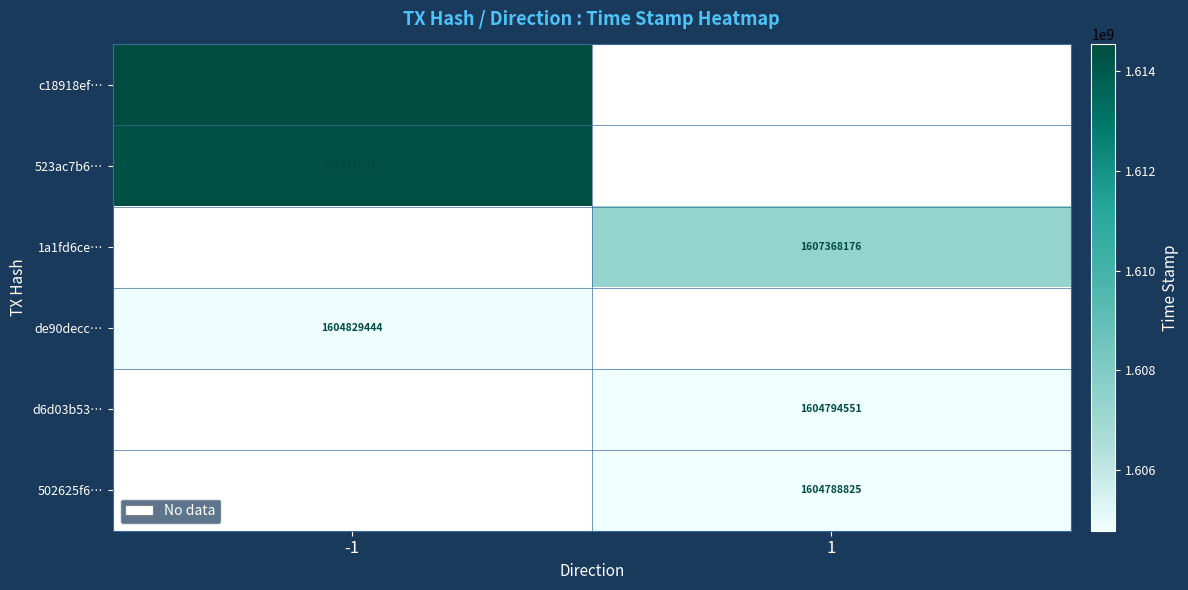

True or false: de90decc… has a value of 2188564642.6 at -1.

False